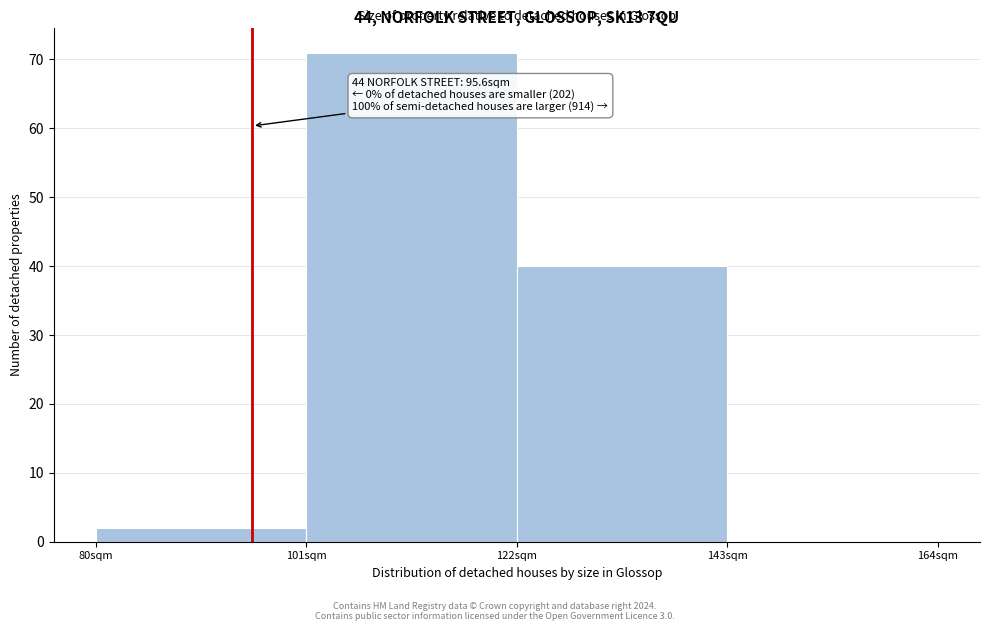

Over which range of the x-axis is the bar tallest?

101 to 122